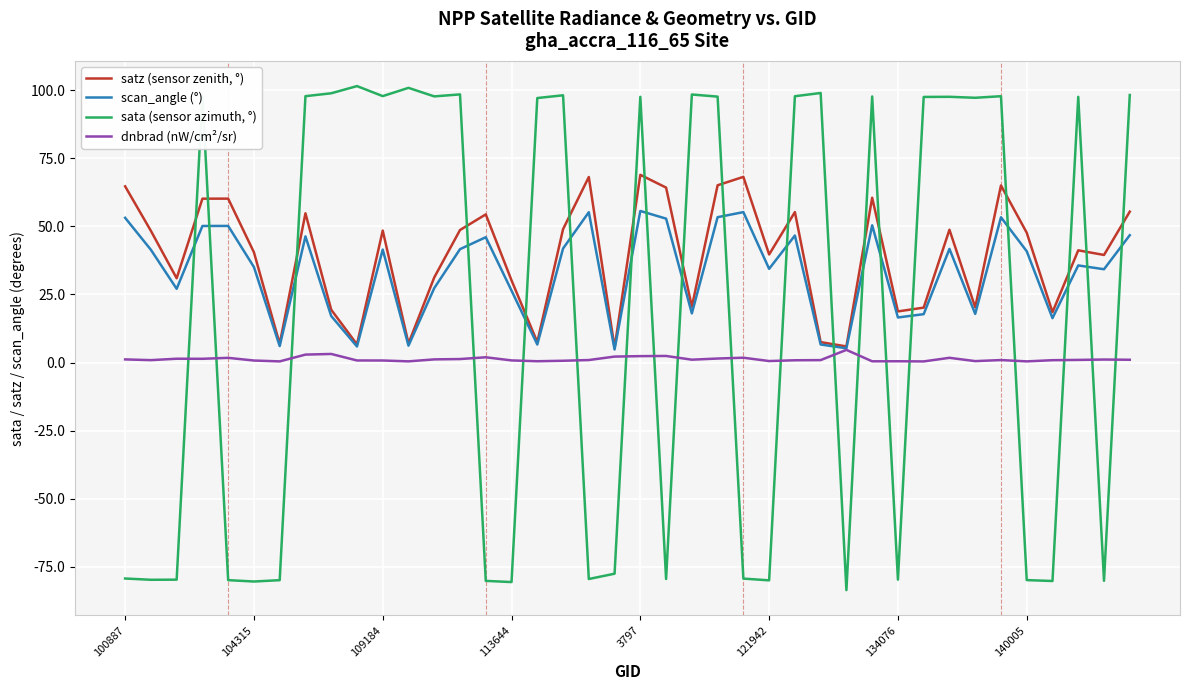

List the series in order of their overall mean, highest first.

satz (sensor zenith, °), scan_angle (°), sata (sensor azimuth, °), dnbrad (nW/cm²/sr)